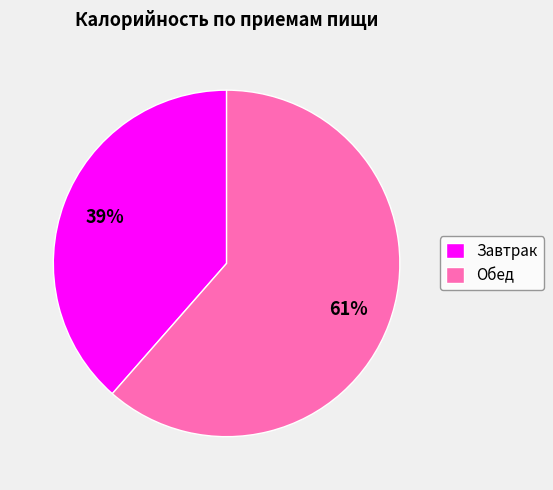

Approximately how many times larger is the value at Обед compared to Завтрак?

1.6